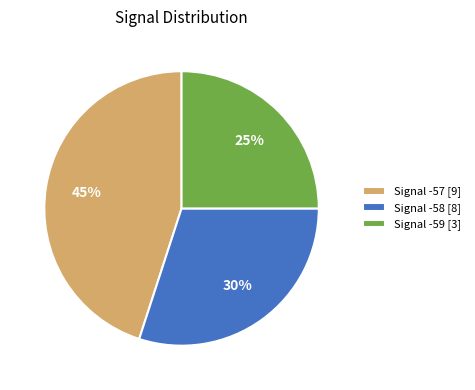

Do Signal -59 [3] and Signal -58 [8] together represent more than half of the pie?

Yes